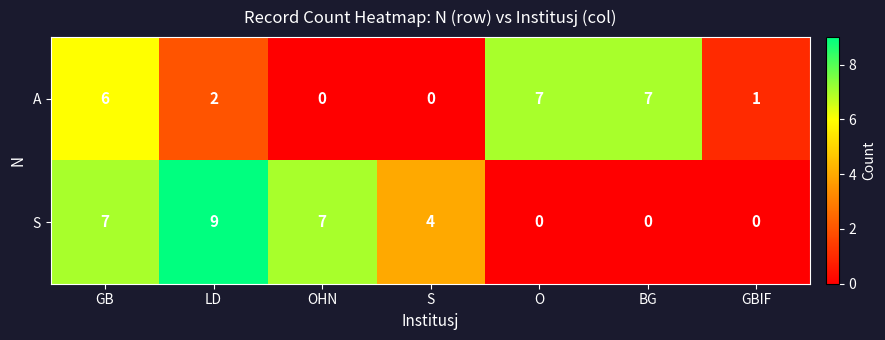

Reading right to left, transcribe all the data shown in this chart.

A: 1	7	7	0	0	2	6
S: 0	0	0	4	7	9	7